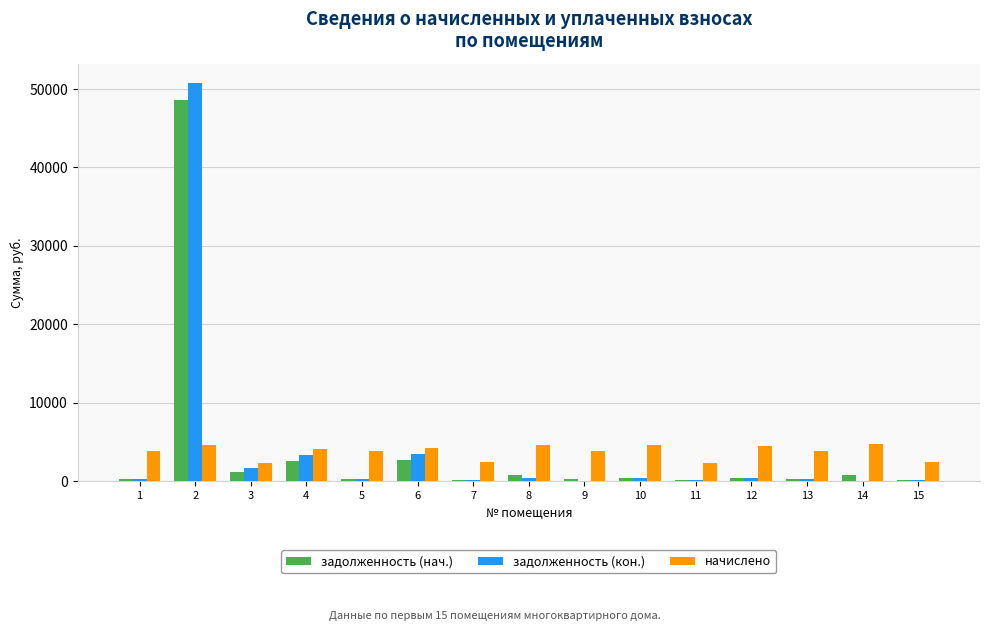

How many data points in задолженность (кон.) are above 327?

8